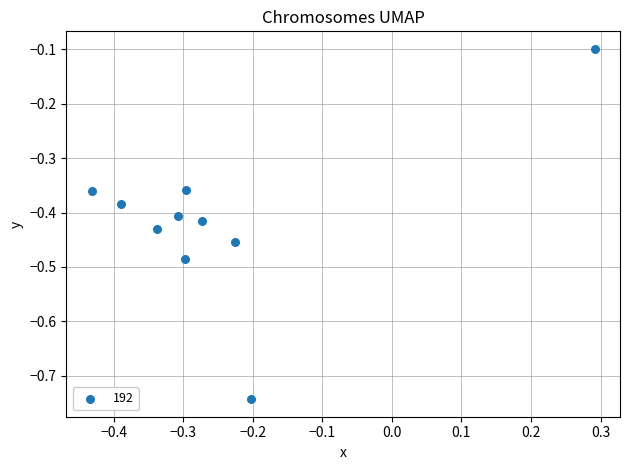

What is the range of X values (max minus min)?

0.7